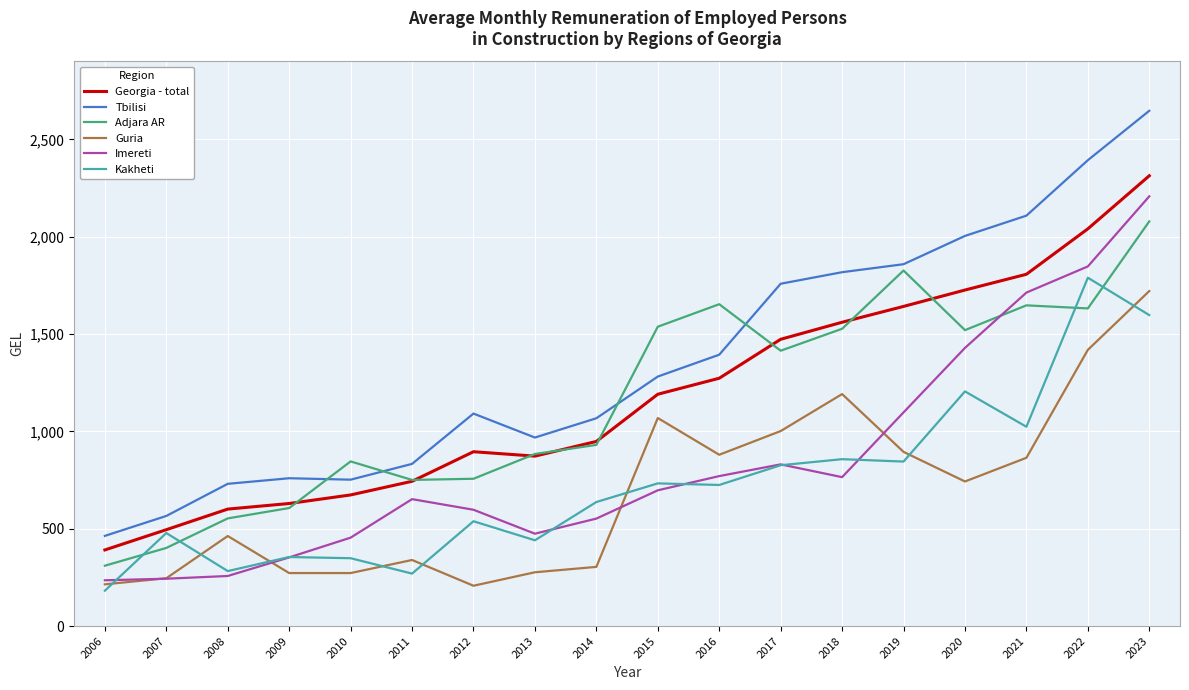

Read the Imereti value at 2022.

1847.2